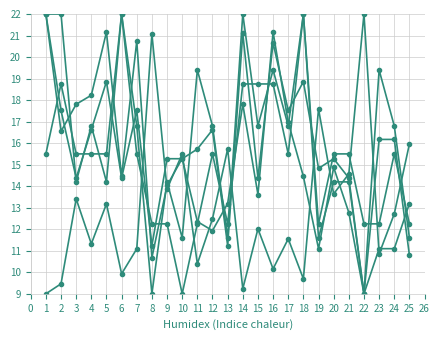

How many distinct data groups are displayed?

5